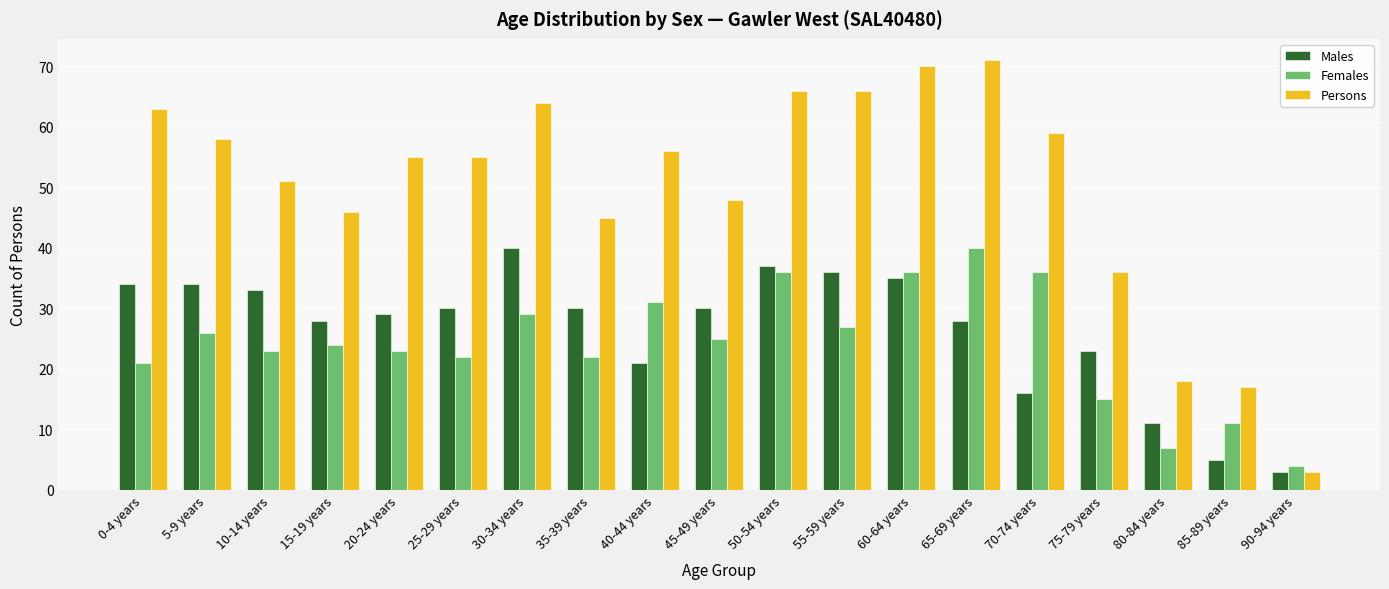

What is the spread (max minus min) of values at 70-74 years?

43